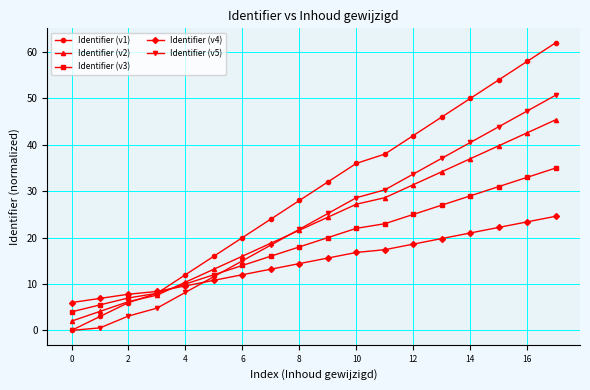

Which series has the widest spread of values?

Identifier (v1)